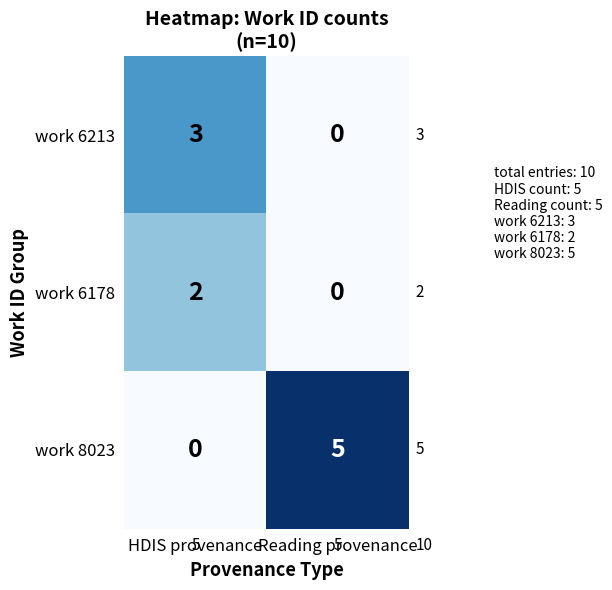

At which label does work 8023 reach its minimum?

HDIS provenance